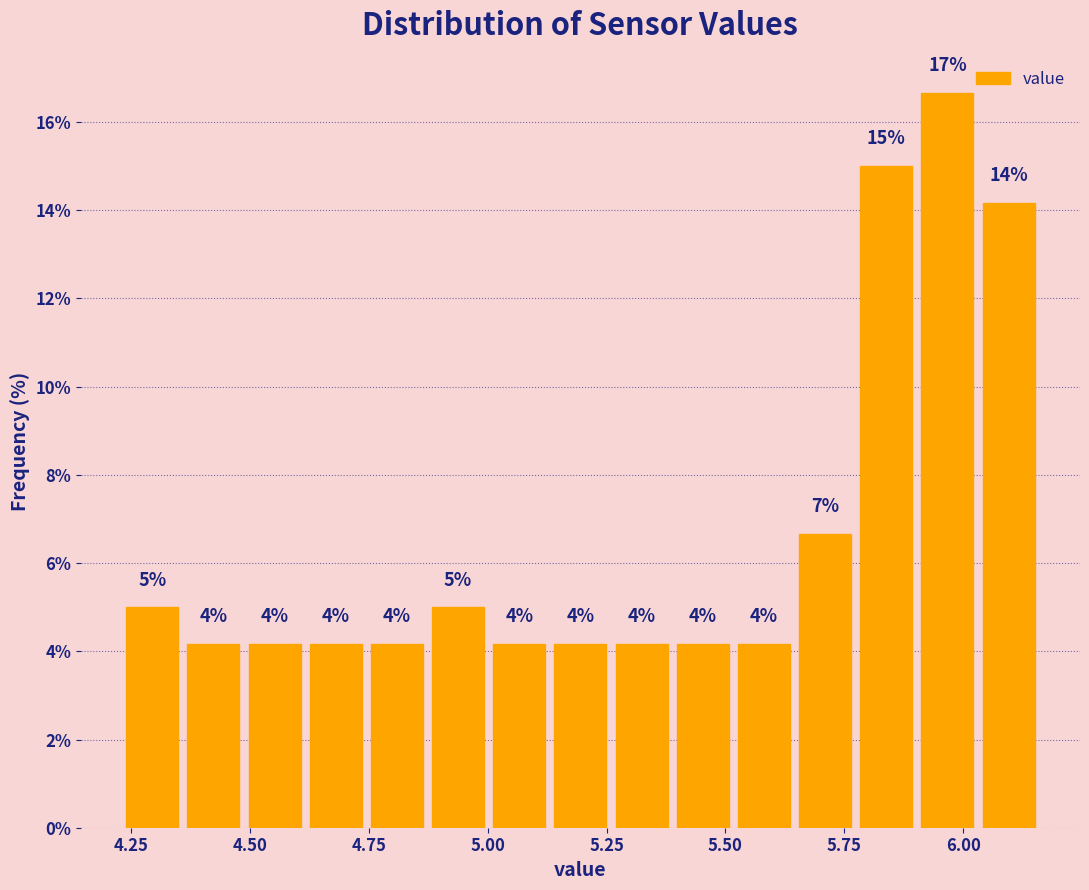

Read against the x-axis, roughly where is the centre of the tallest bar?

5.95